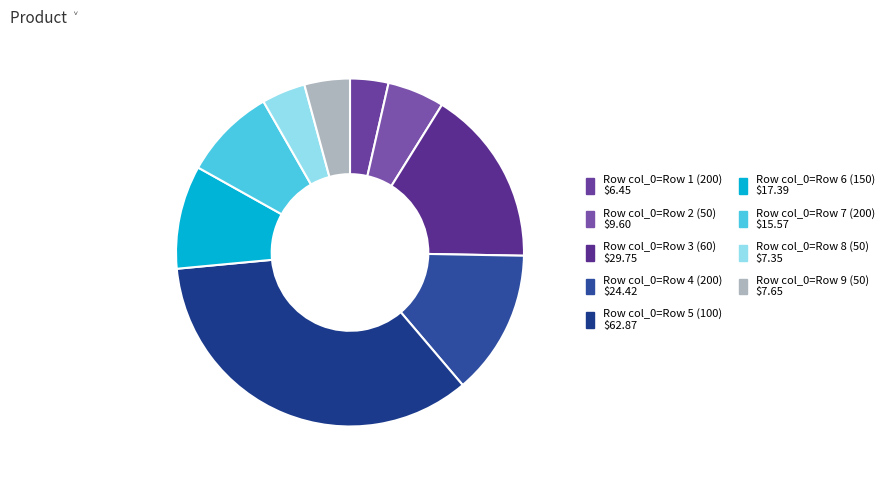

How many slices are in this pie chart?

9